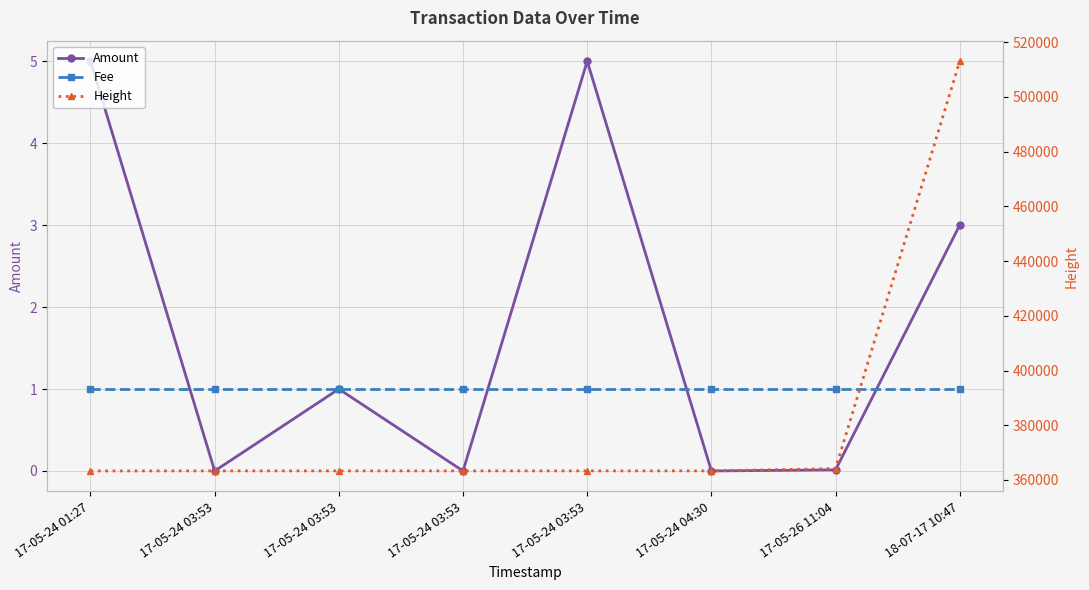

True or false: Height and Fee cross at least once.

False